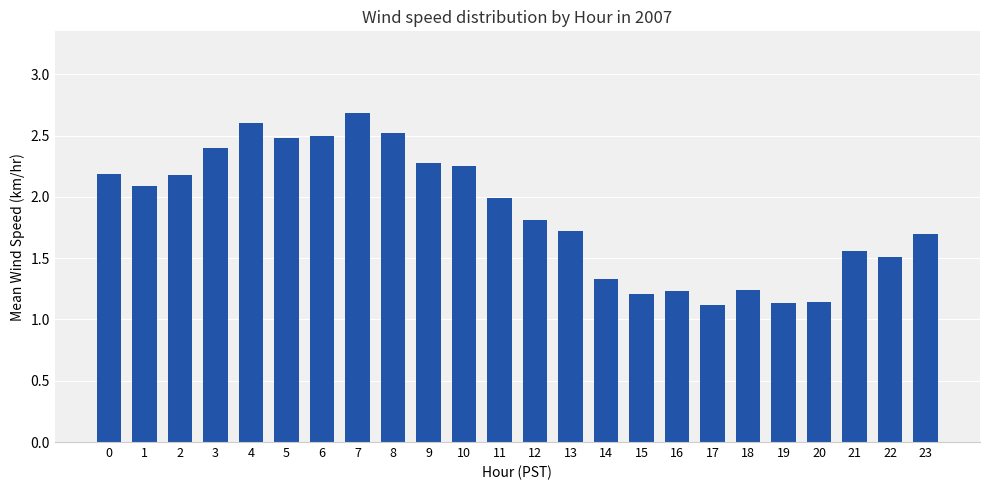

Are the bars horizontal?

No